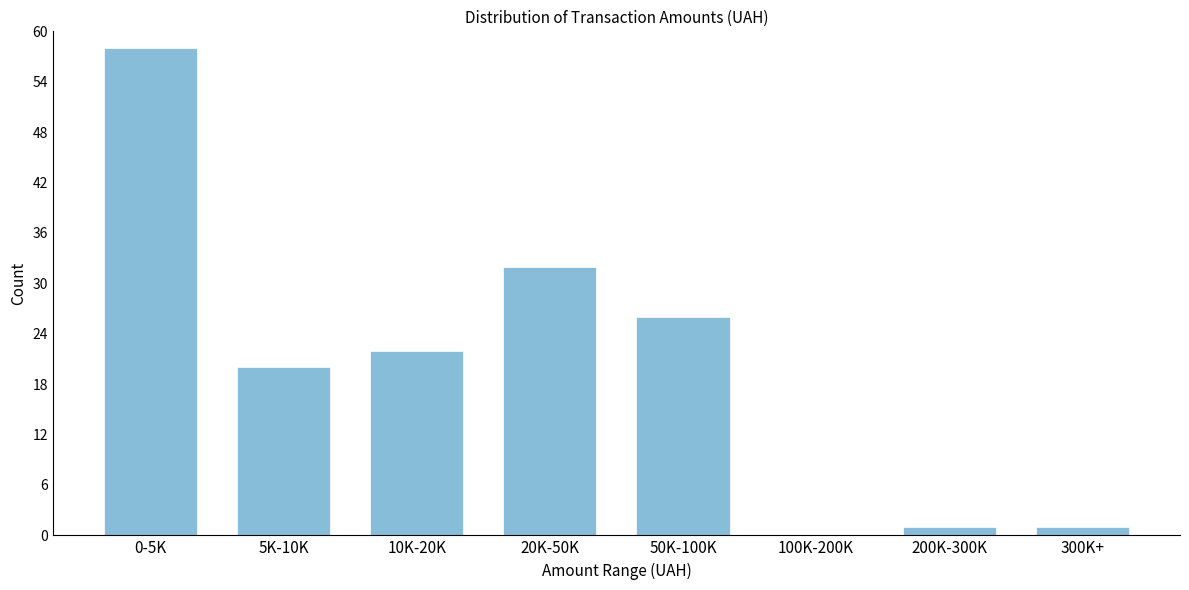

Reading left to right, transcribe all the data shown in this chart.

0-5K=58	5K-10K=20	10K-20K=22	20K-50K=32	50K-100K=26	100K-200K=0	200K-300K=1	300K+=1